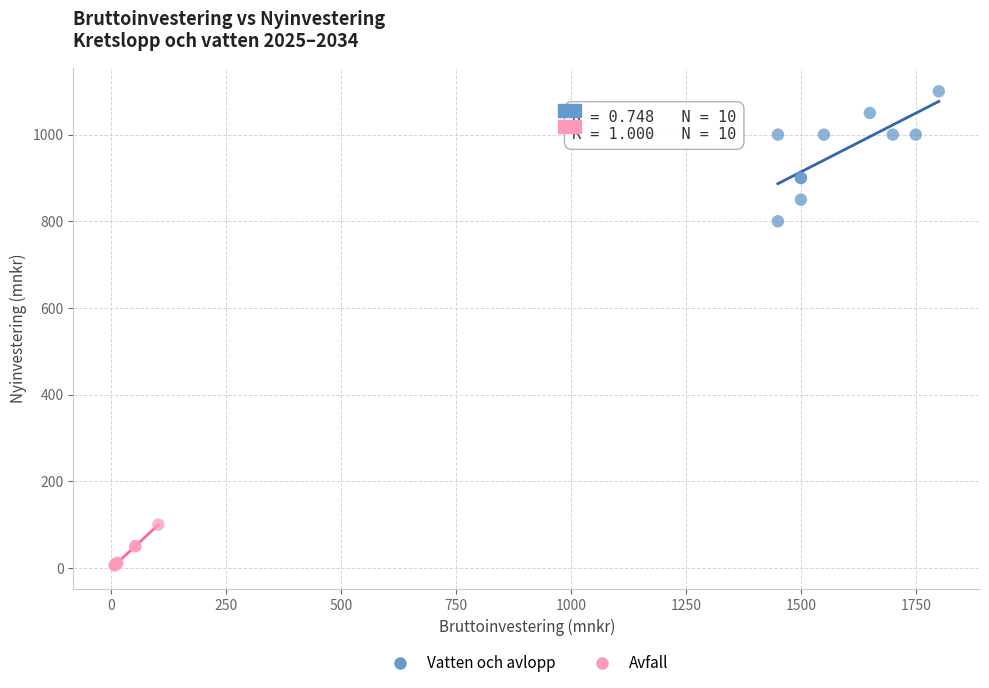

Which series reaches the minimum Y coordinate?

Avfall